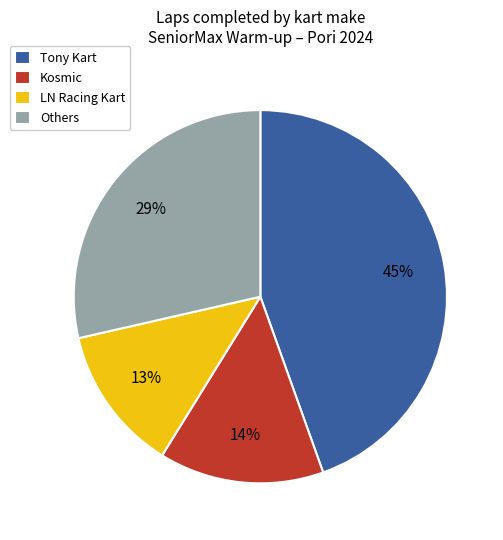

Rank the categories by value from lowest to highest.

LN Racing Kart, Kosmic, Others, Tony Kart